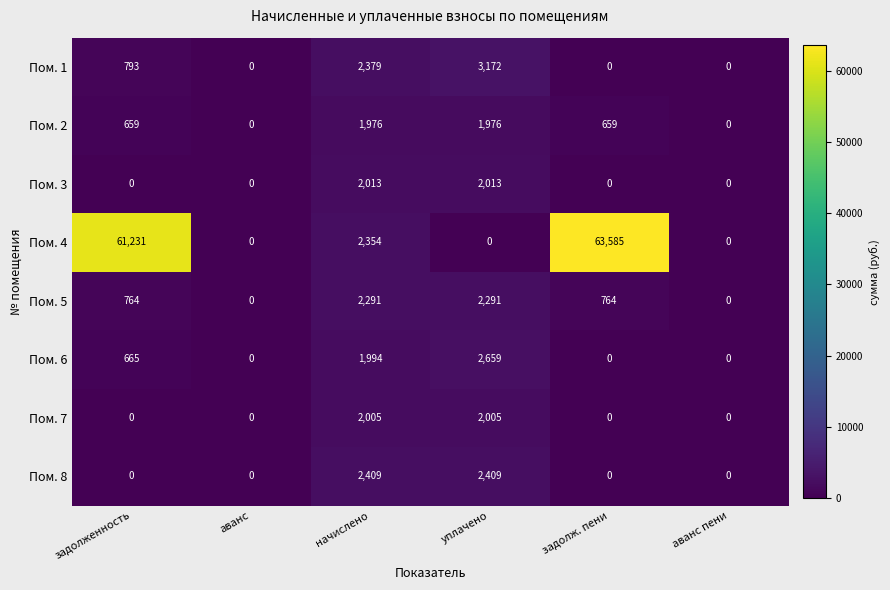

How many series are shown in this chart?

8